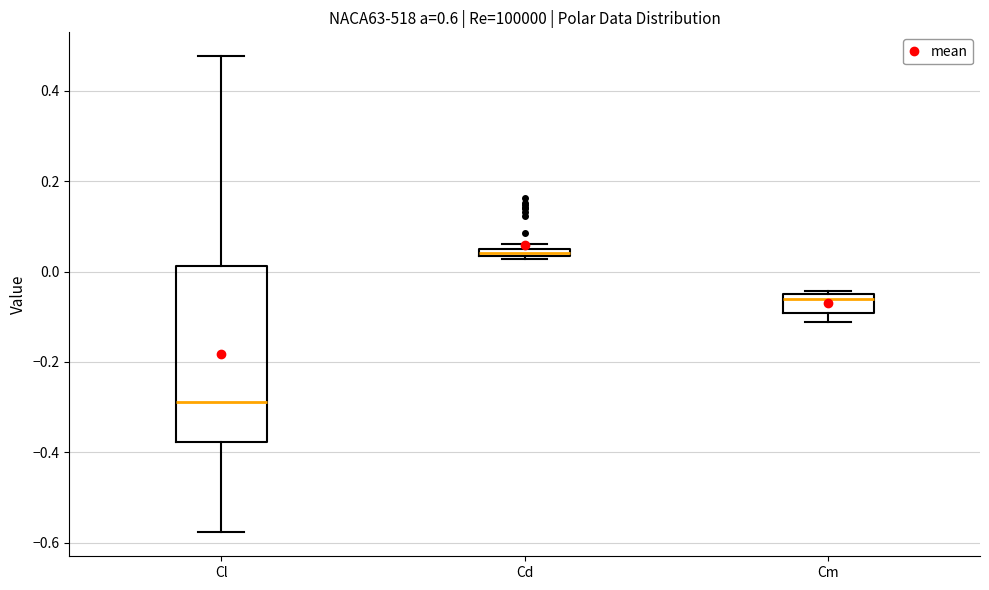

Where does the median line of the box for Cm sit on the y-axis? The values are not printed on the chart, so give them approximately, as read against the axis.

-0.06